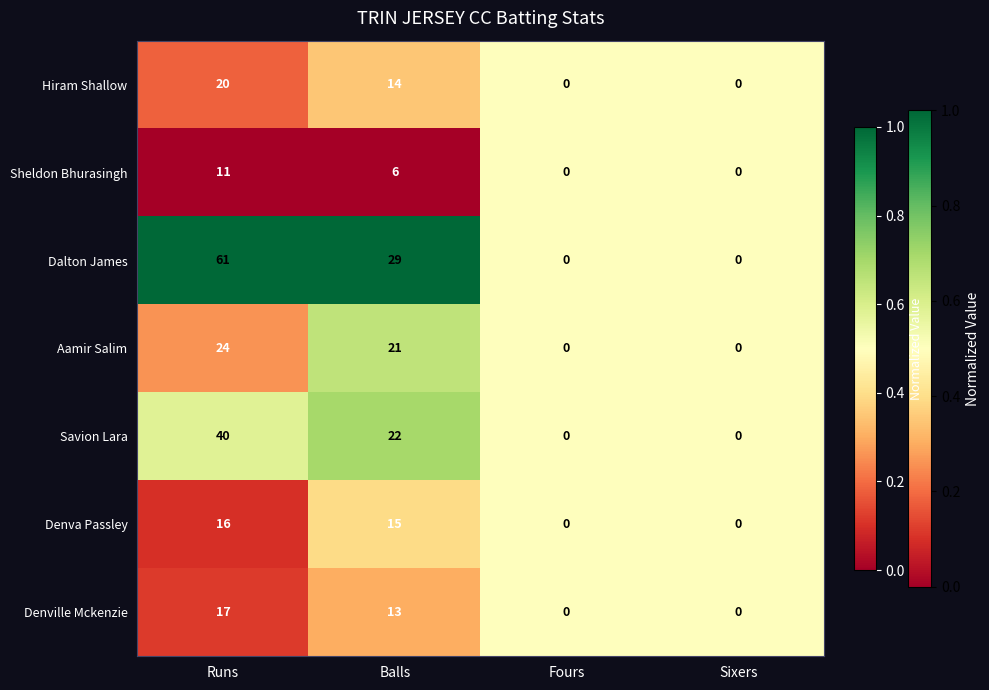

Count the Hiram Shallow values in the range 0 to 20.

4